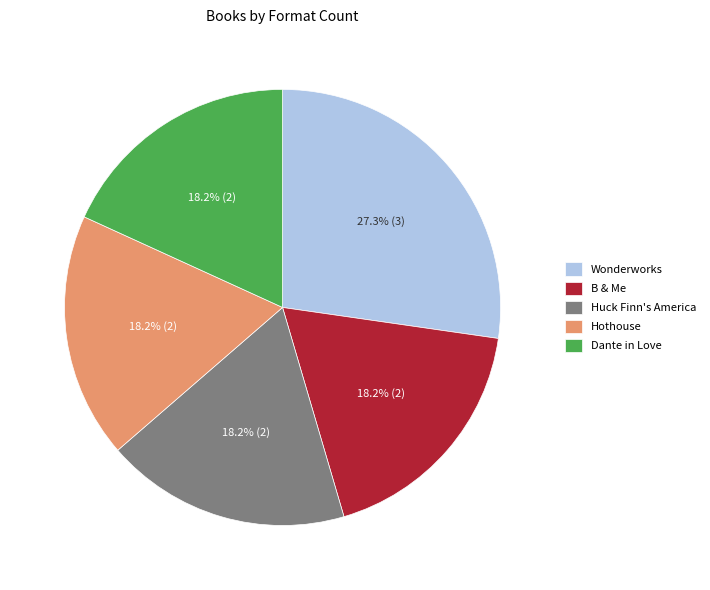

To the nearest percent, what is the average slice percentage?

20%